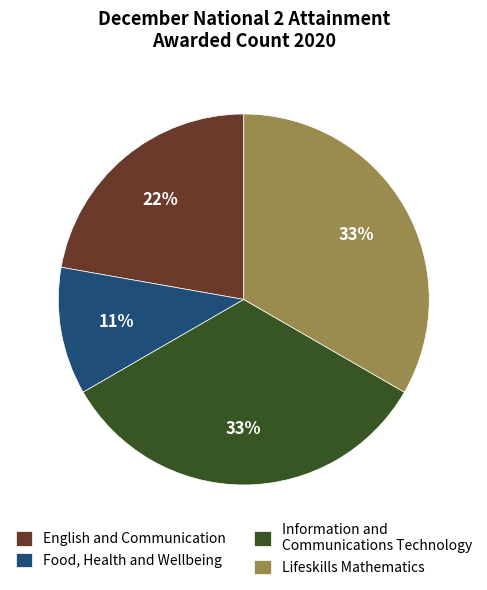

The Lifeskills Mathematics slice represents 40% of the pie. True or false?

False